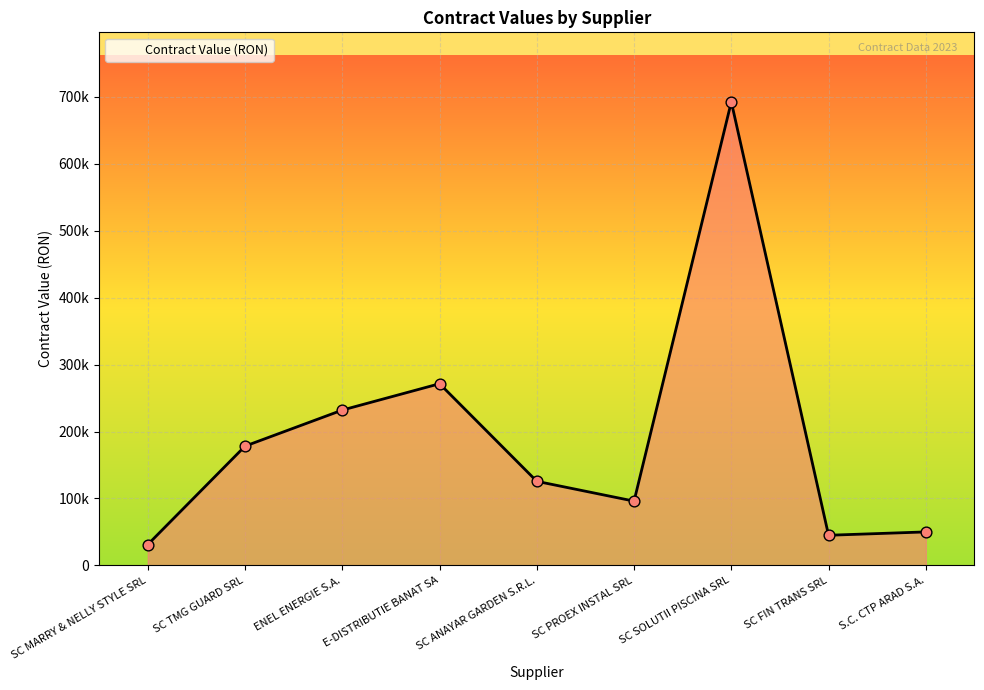

Does the chart have visible grid lines?

Yes